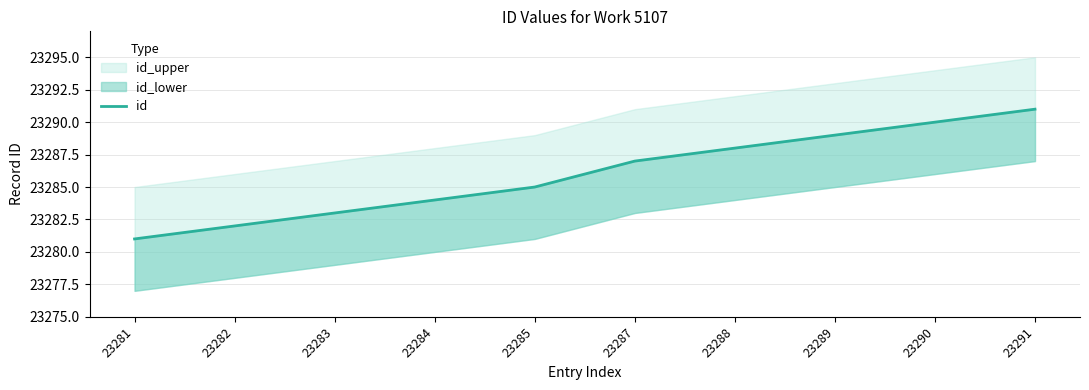

Rank the categories by value from highest to lowest.

23291, 23290, 23289, 23288, 23287, 23285, 23284, 23283, 23282, 23281